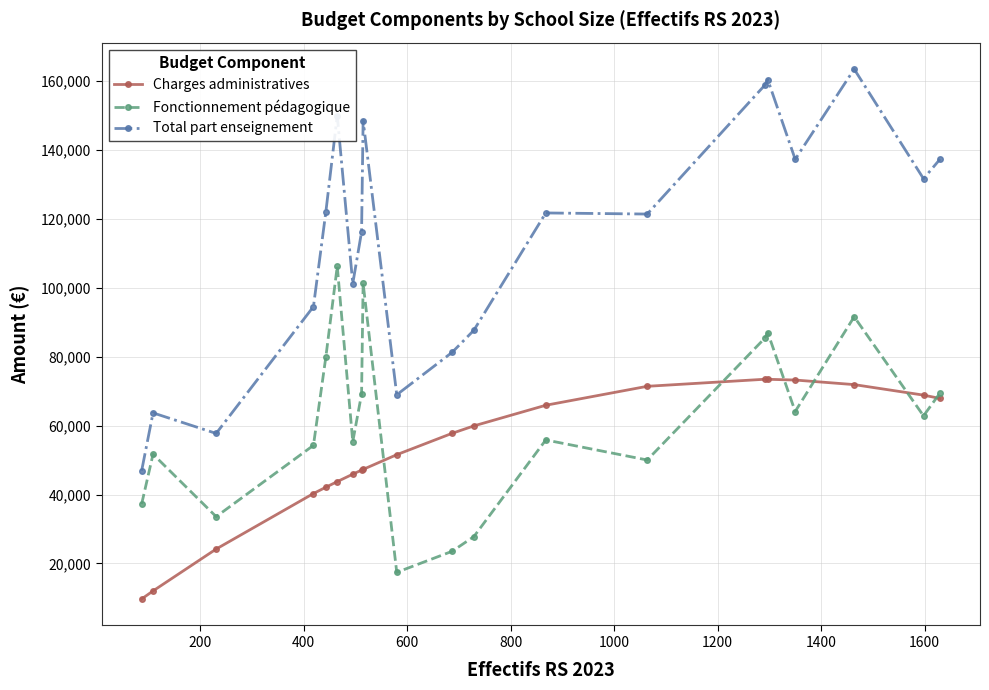

Which series has the largest total across all categories?

Total part enseignement